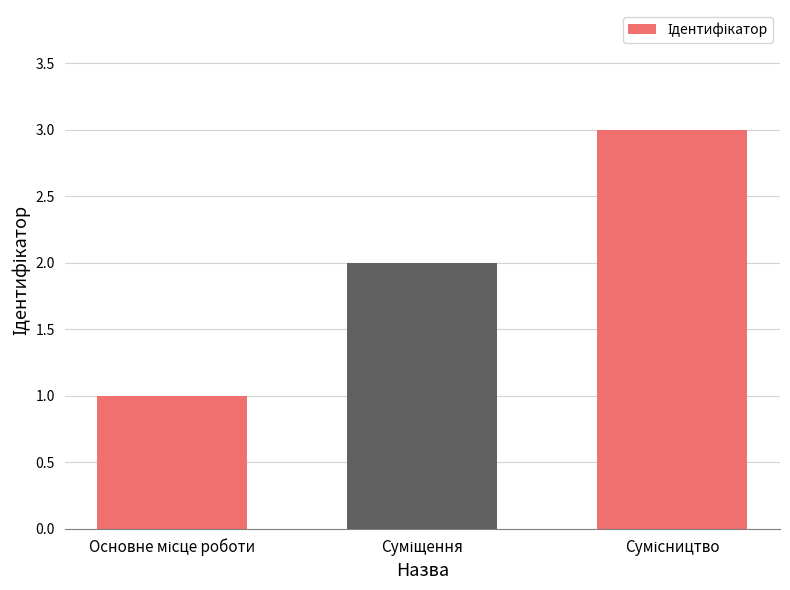

What is the difference between the maximum and minimum values?

2